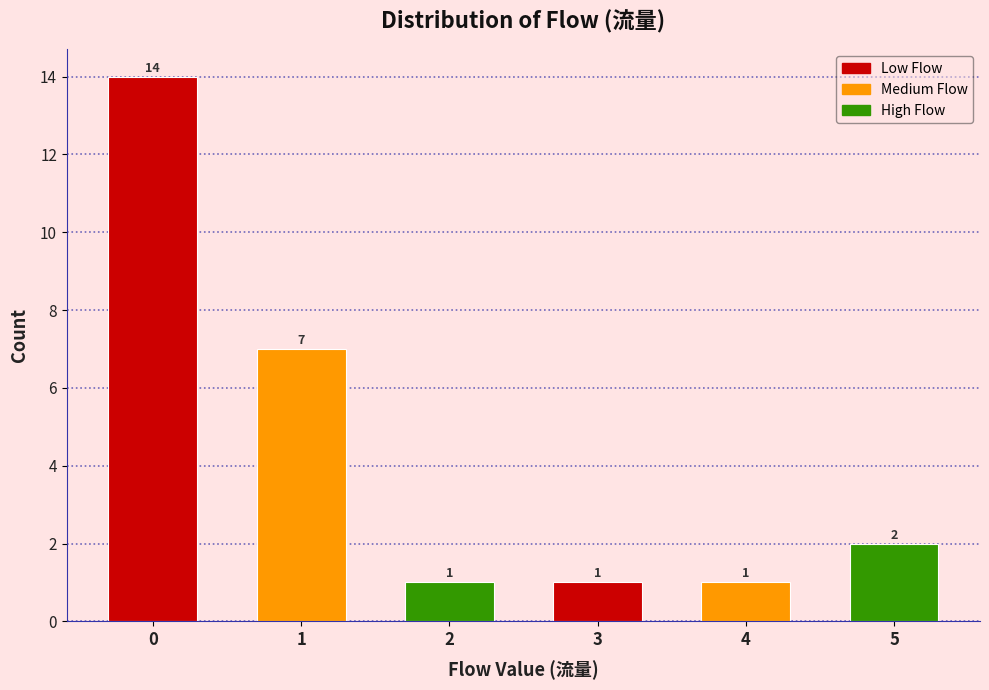

Reading left to right, what are all the values shown in this chart?

14	7	1	1	1	2